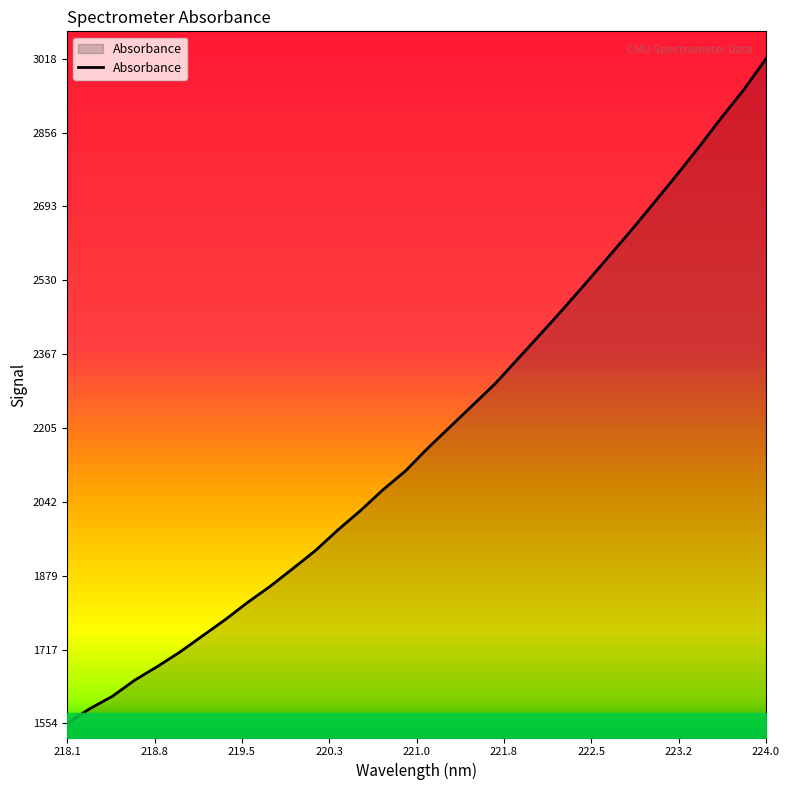

What is the minimum value shown in the chart?

1553.9